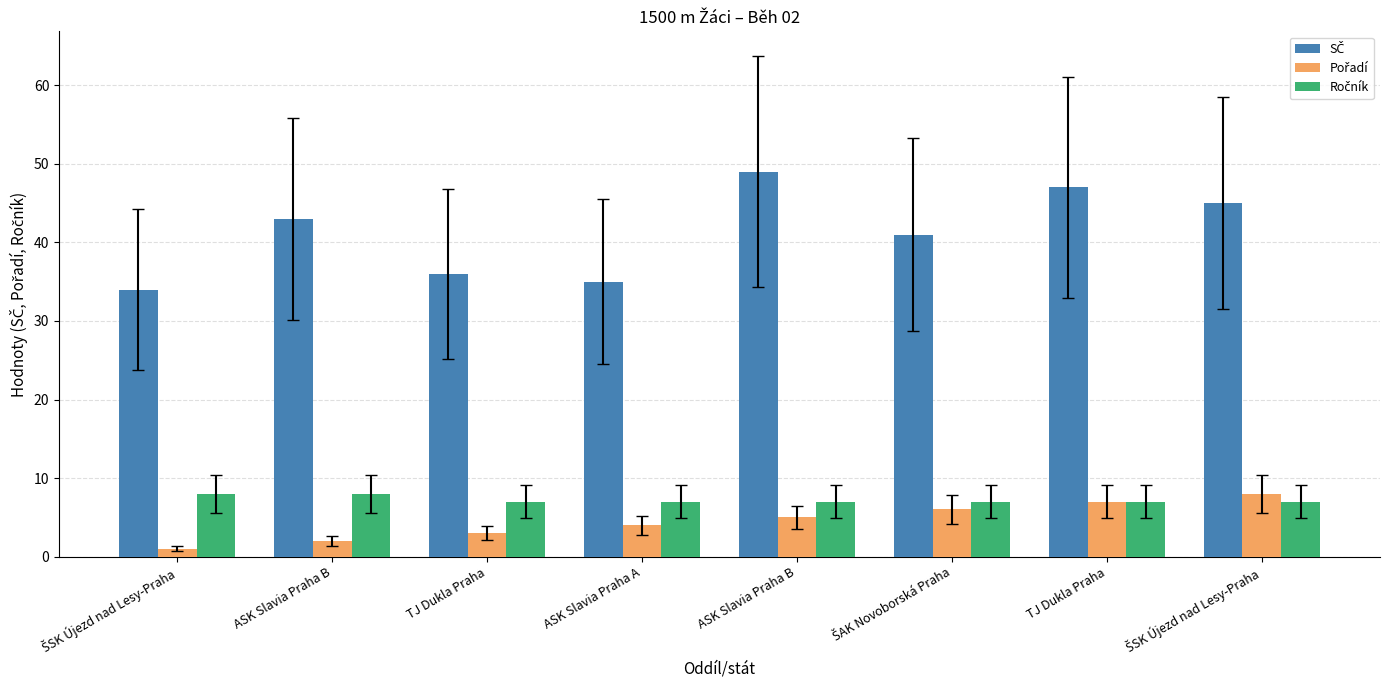

How many categories are shown in the chart?

8